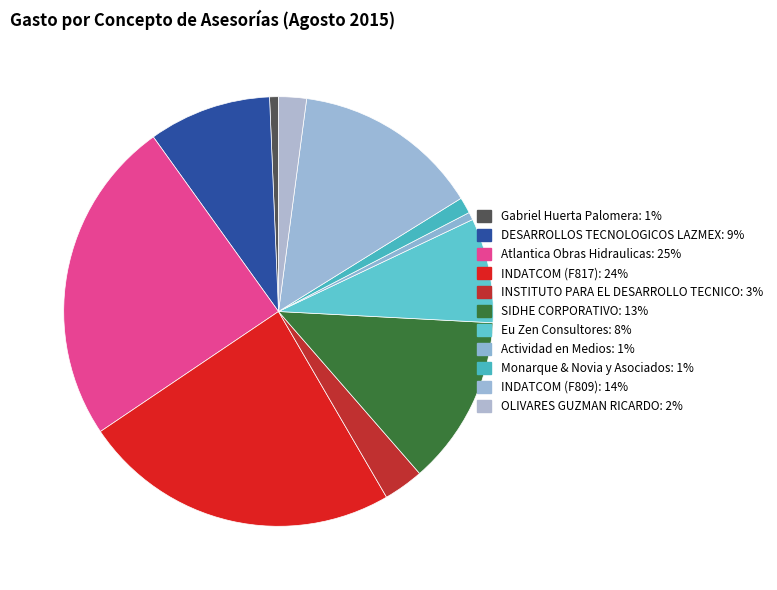

What is the ratio of the value at SIDHE CORPORATIVO to the value at Monarque & Novia y Asociados?

10.5